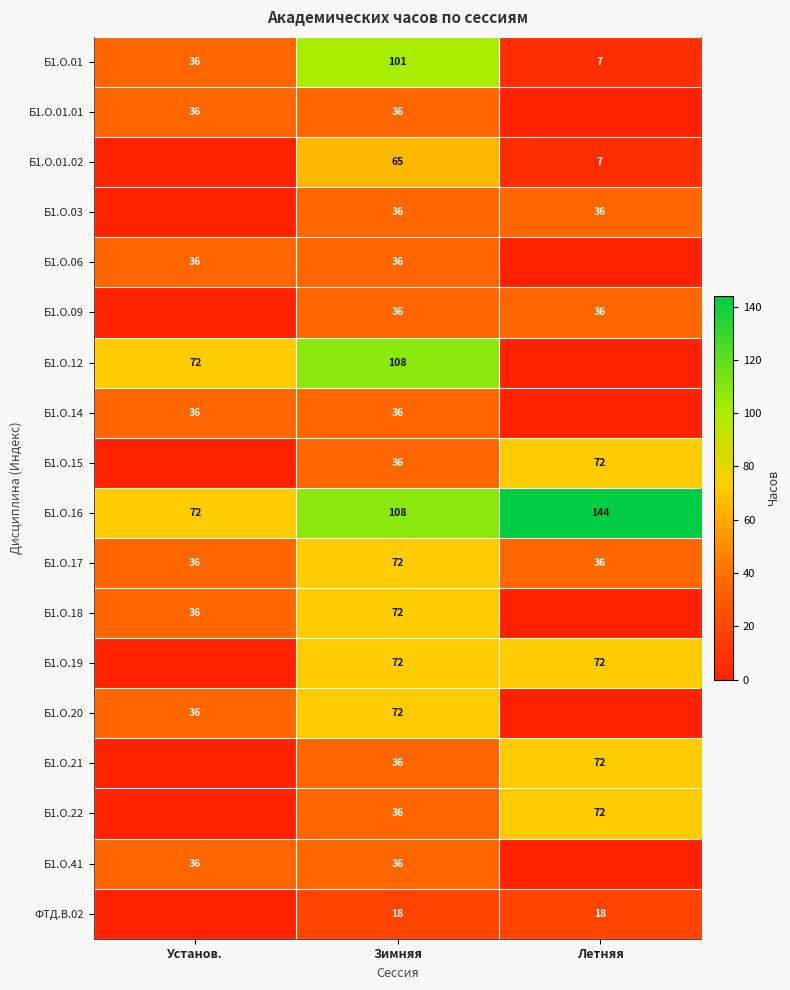

The value of Б1.О.21 at Зимняя is 7. True or false?

False